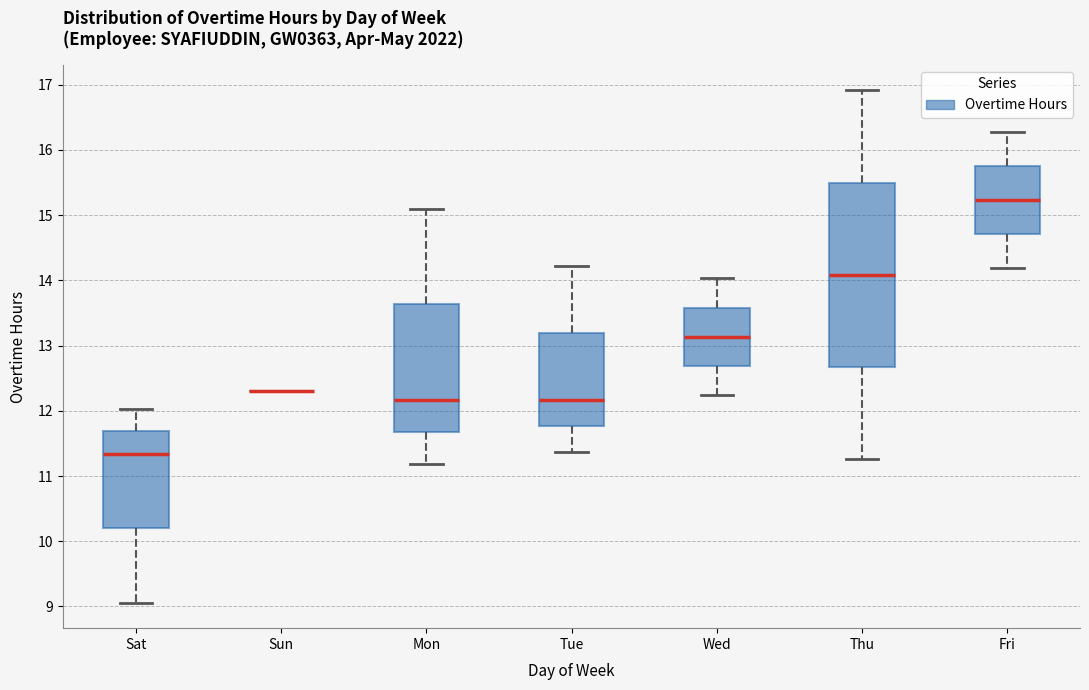

Reading left to right, transcribe this box plot: for each box, give where its median line is, the range the box spans, and where its two whiskers end, as read against the y-axis. The values are not printed on the chart, so give them approximately, as read against the axis.

Sat: median 11.3, box 10.2 to 11.7, whiskers 9.1 to 12.0
Sun: box collapsed to a line at 12.3, whiskers 12.3 to 12.3
Mon: median 12.2, box 11.7 to 13.6, whiskers 11.2 to 15.1
Tue: median 12.2, box 11.8 to 13.2, whiskers 11.4 to 14.2
Wed: median 13.1, box 12.7 to 13.6, whiskers 12.2 to 14.0
Thu: median 14.1, box 12.7 to 15.5, whiskers 11.3 to 16.9
Fri: median 15.2, box 14.7 to 15.8, whiskers 14.2 to 16.3